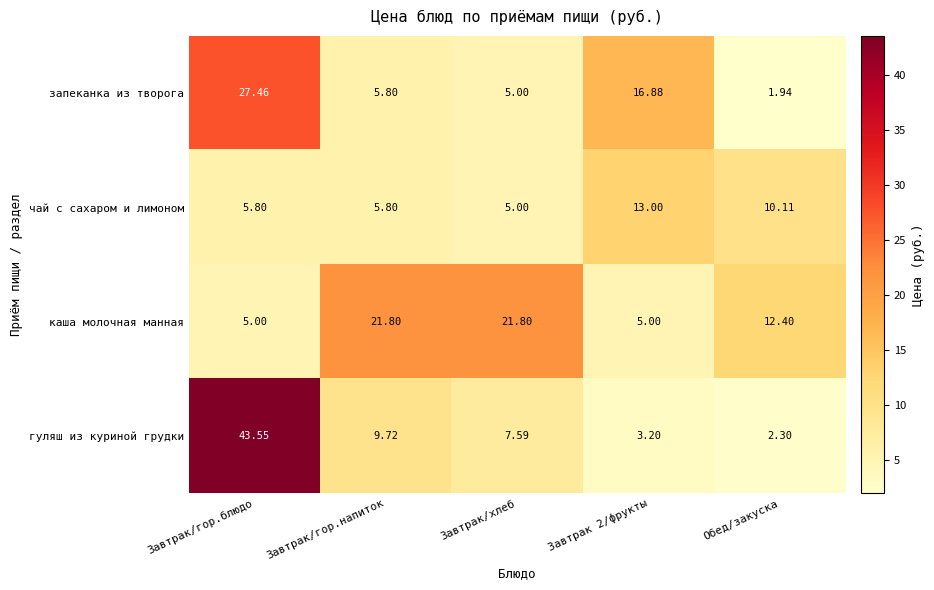

How many series are shown in this chart?

4